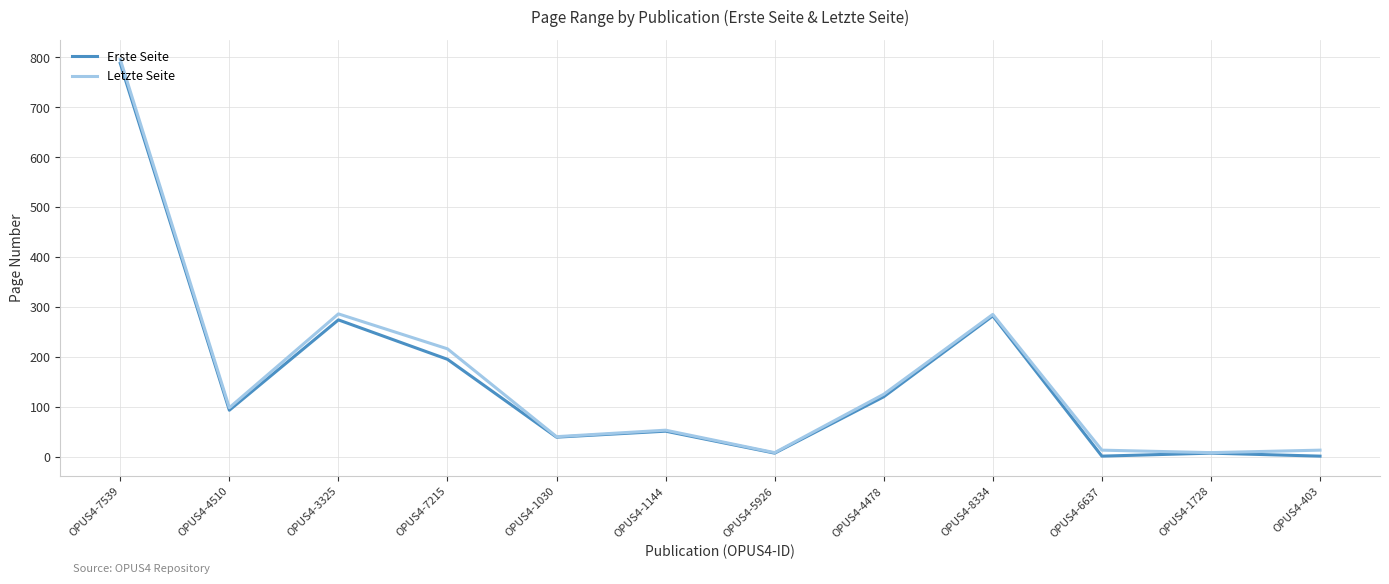

Is the value of Letzte Seite at OPUS4-5926 greater than the value of Erste Seite at OPUS4-7215?

No